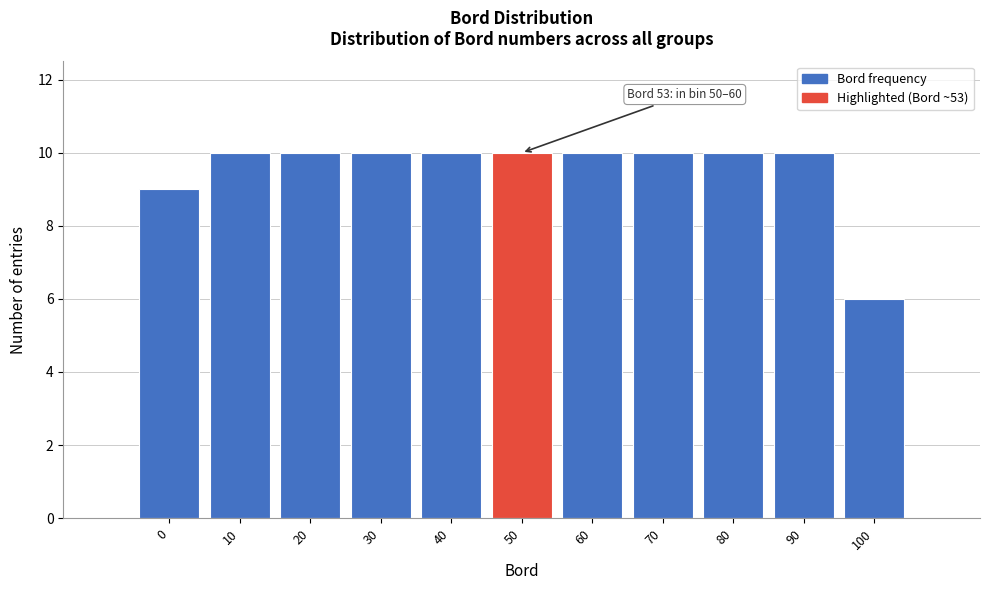

Reading left to right, transcribe all the data shown in this chart.

9	10	10	10	10	10	10	10	10	10	6